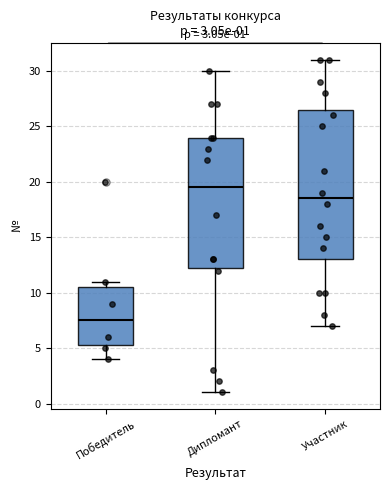

Which box is the tallest, from its lower edge to its upper edge?

Участник